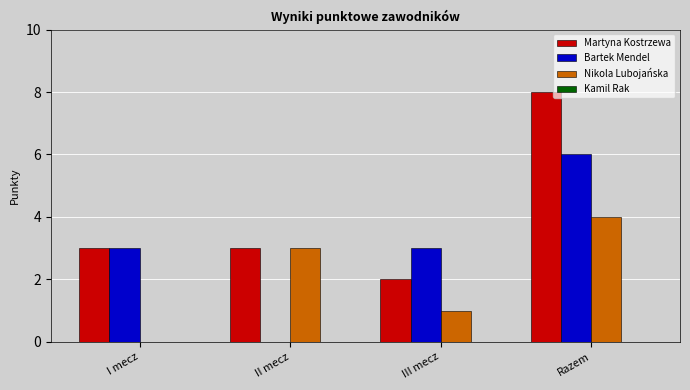

True or false: Bartek Mendel has a value of 6 at Razem.

True